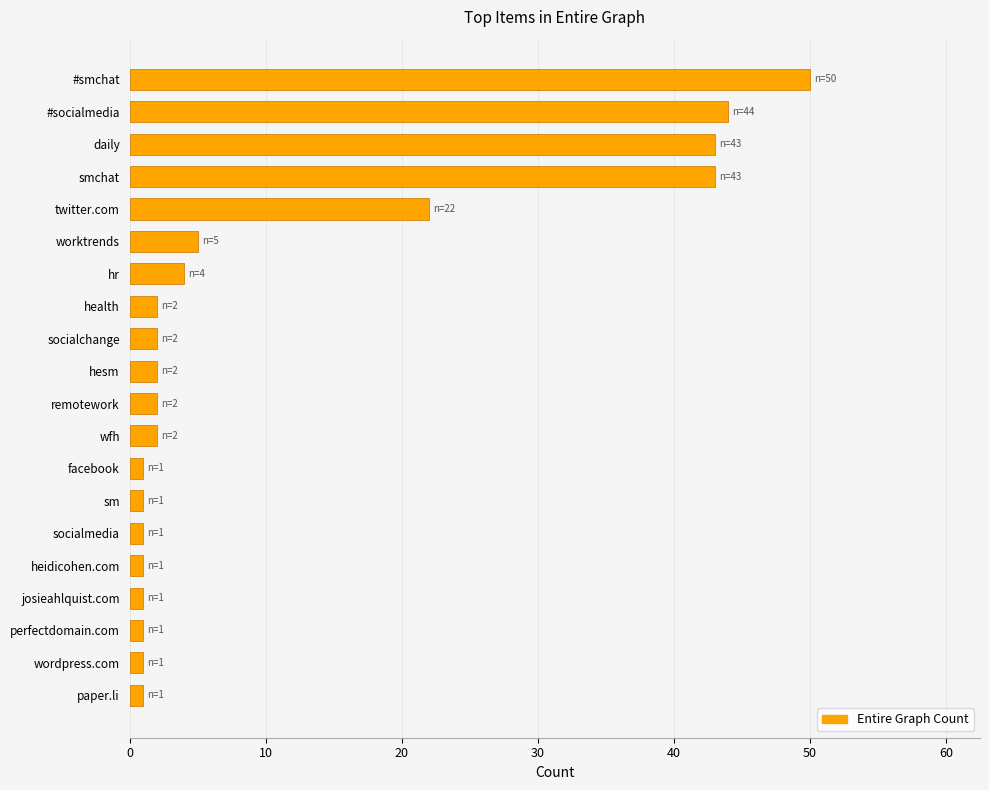

At which label is the value closest to 25?

twitter.com